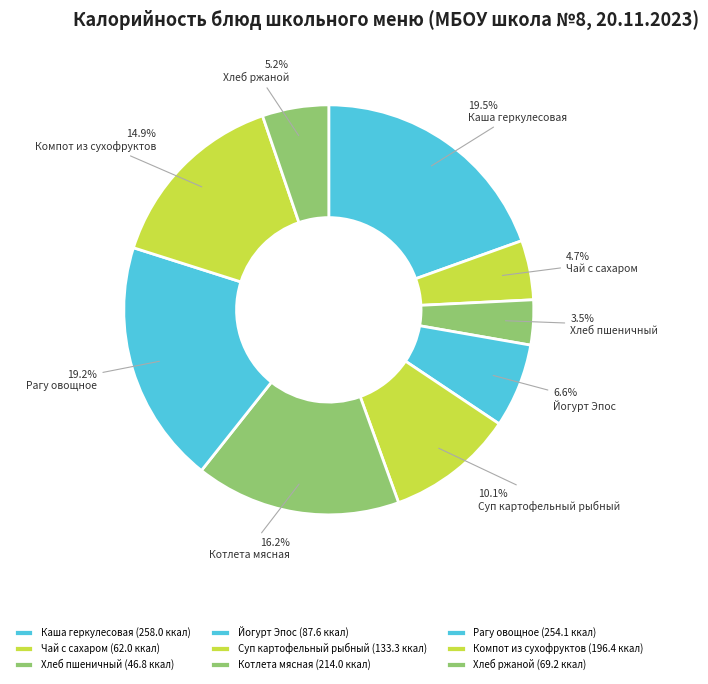

Does any single category account for the majority?

No